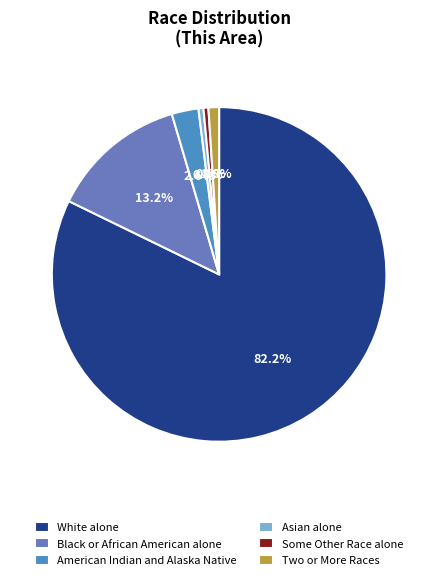

How many segments does this pie chart have?

6